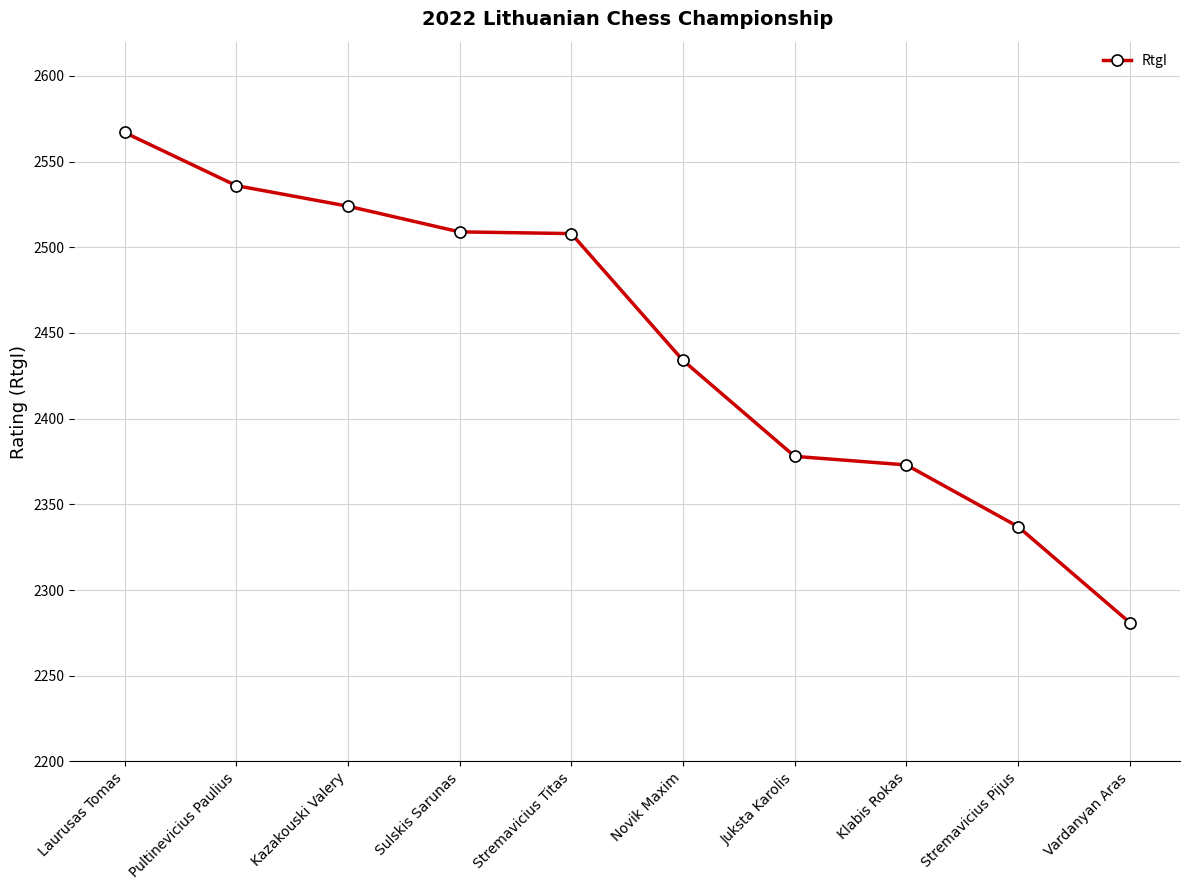

What is the sum of all values?

24447